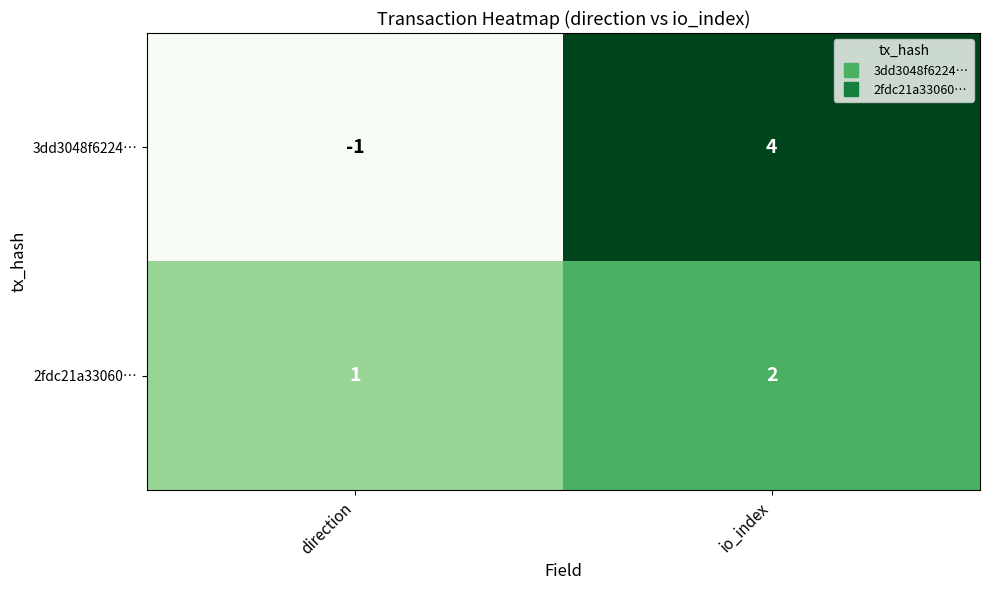

List the series in order of their peak value, highest first.

3dd3048f6224…, 2fdc21a33060…